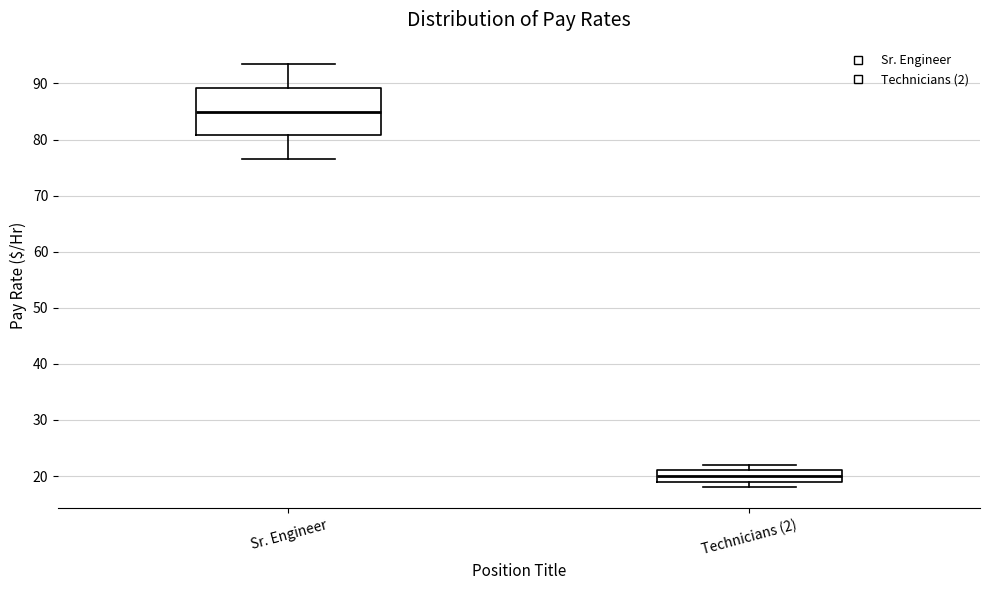

Reading left to right, transcribe this box plot: for each box, give where its median line is, the range the box spans, and where its two whiskers end, as read against the y-axis. The values are not printed on the chart, so give them approximately, as read against the axis.

Sr. Engineer: median 85, box 81 to 89, whiskers 77 to 94
Technicians (2): median 20, box 19 to 21, whiskers 18 to 22